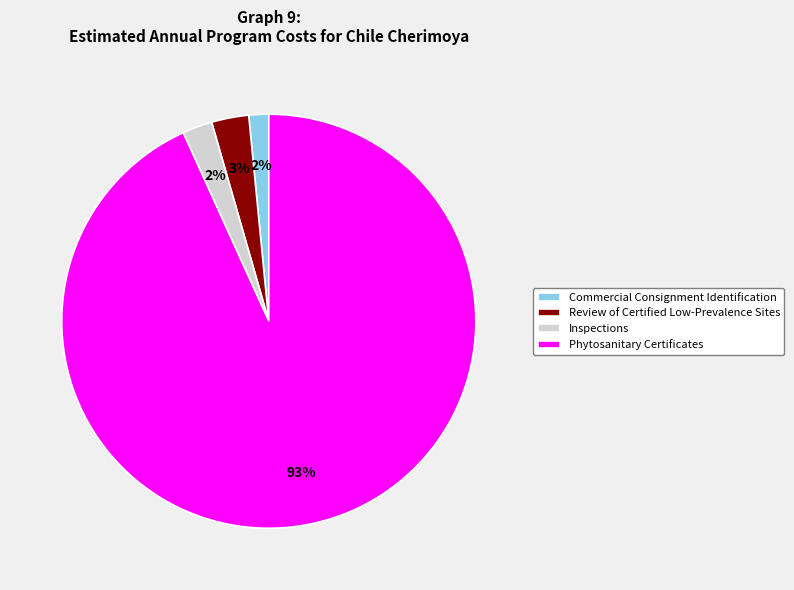

What is the largest slice in the pie chart?

Phytosanitary Certificates